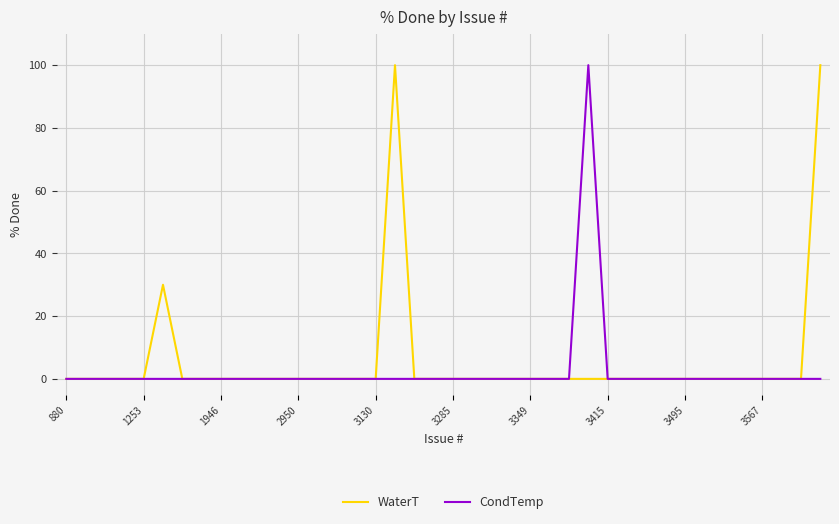

What is the maximum value shown in the chart?

100